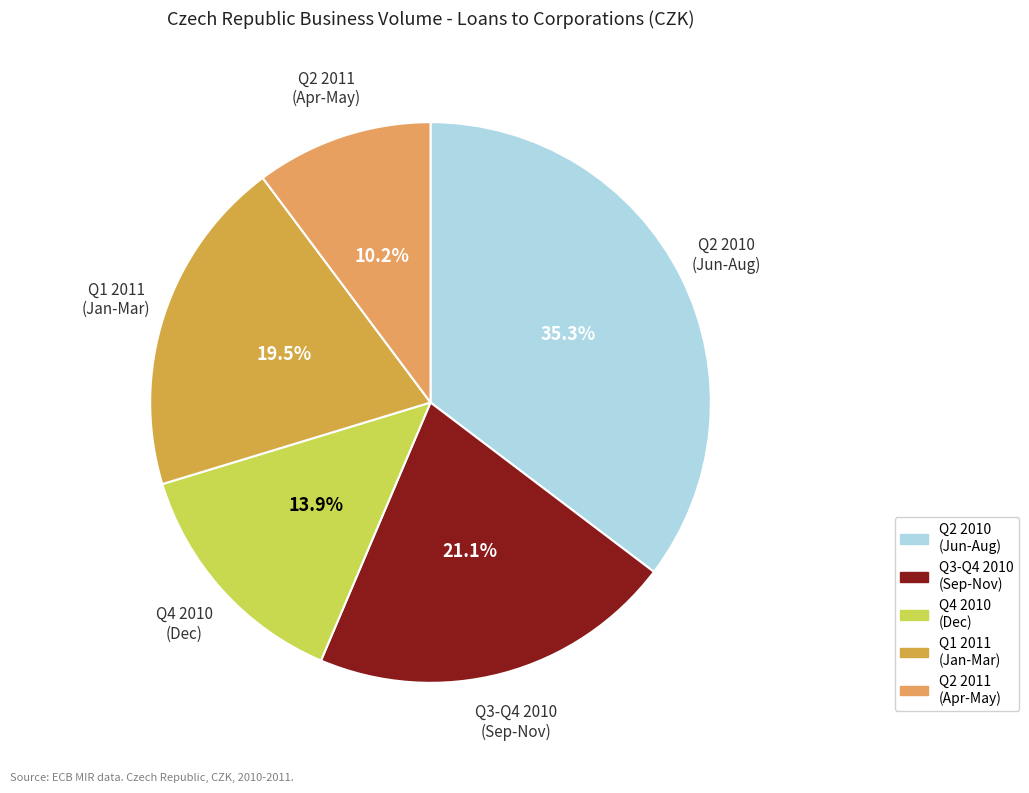

What percentage is NOT represented by Q2 2011 (Apr-May)?

89.8%